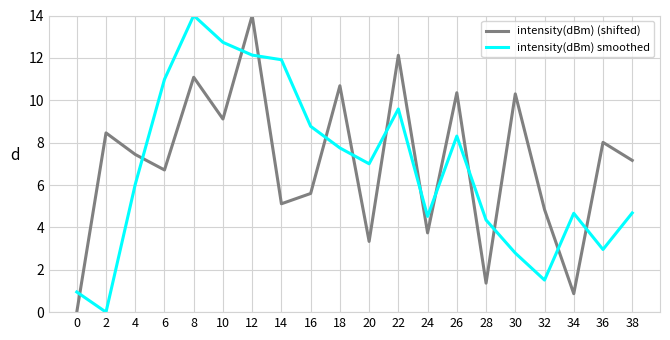

What is the sum of the intensity(dBm) (shifted) values at 14 and 32?

10.0